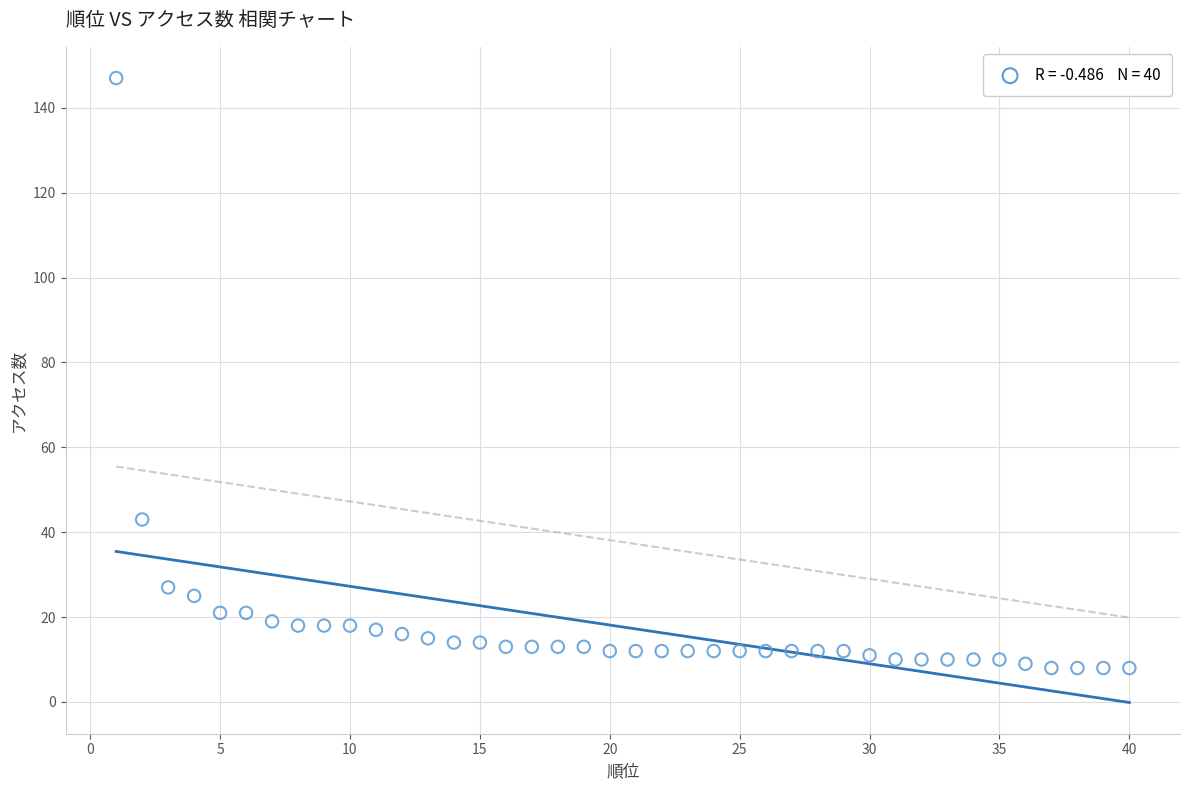

What Y value in the scatter plot is closest to 77?

43